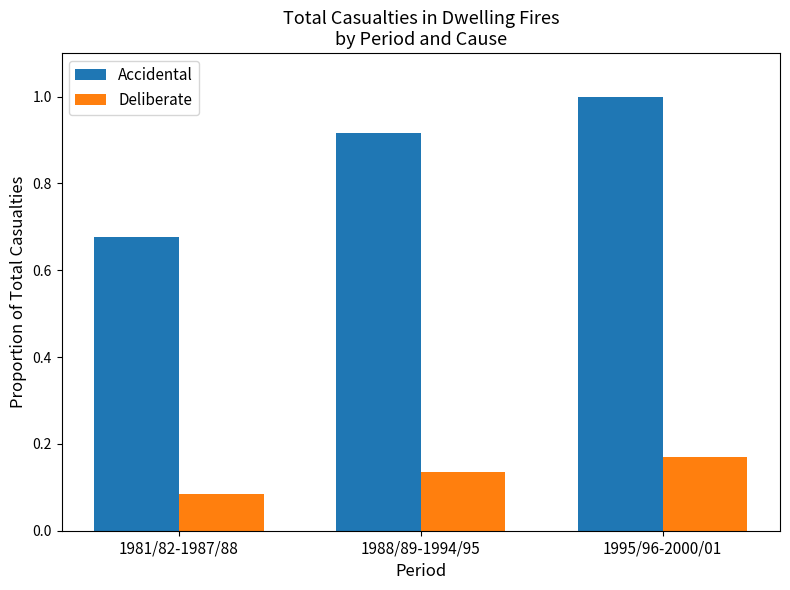

True or false: Accidental has a value of 0.3 at 1995/96-2000/01.

False